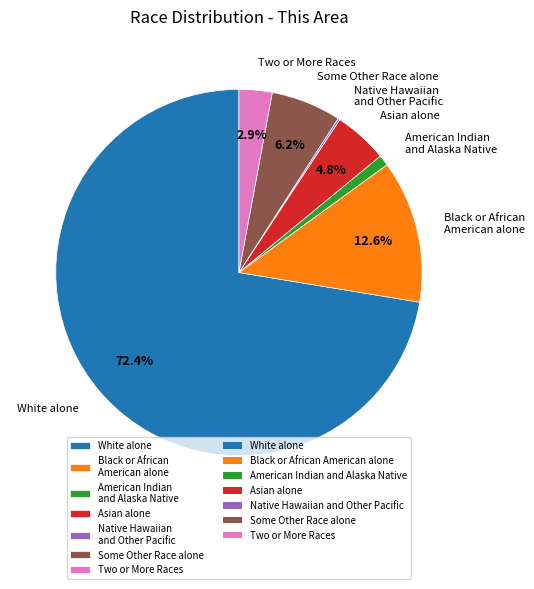

What is the ratio of the value at White alone to the value at American Indian and Alaska Native?

76.2